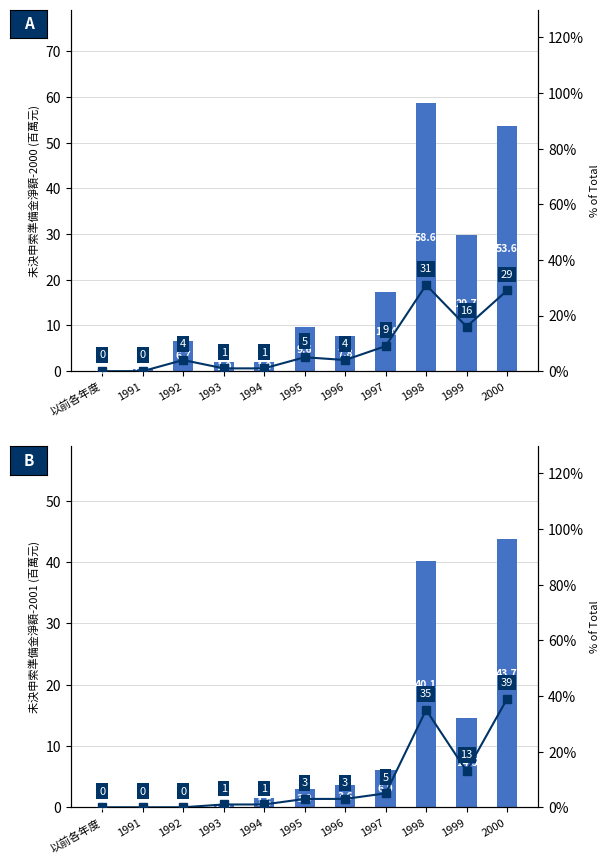

What is the value of the % of Total bar at the 7th from the left?

3.0